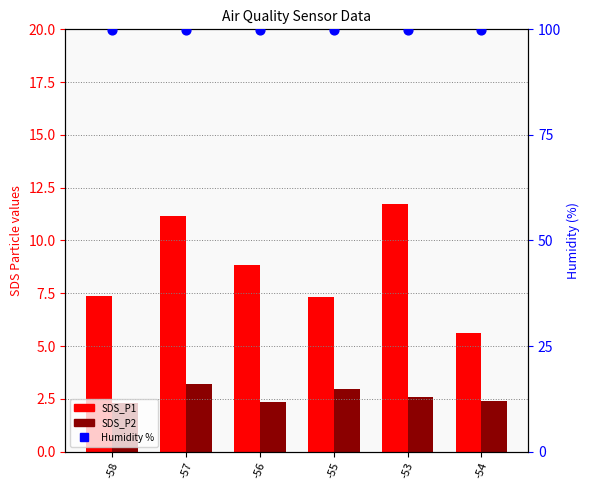

Which series reaches the maximum Y coordinate?

Humidity %